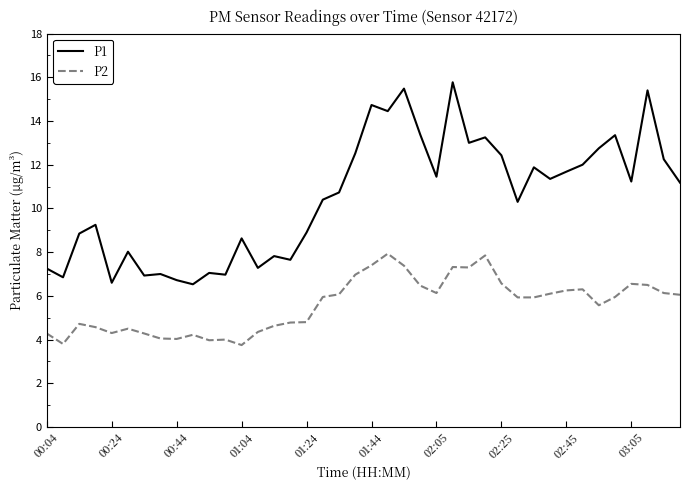

What is the sum of all P2 values?

223.6